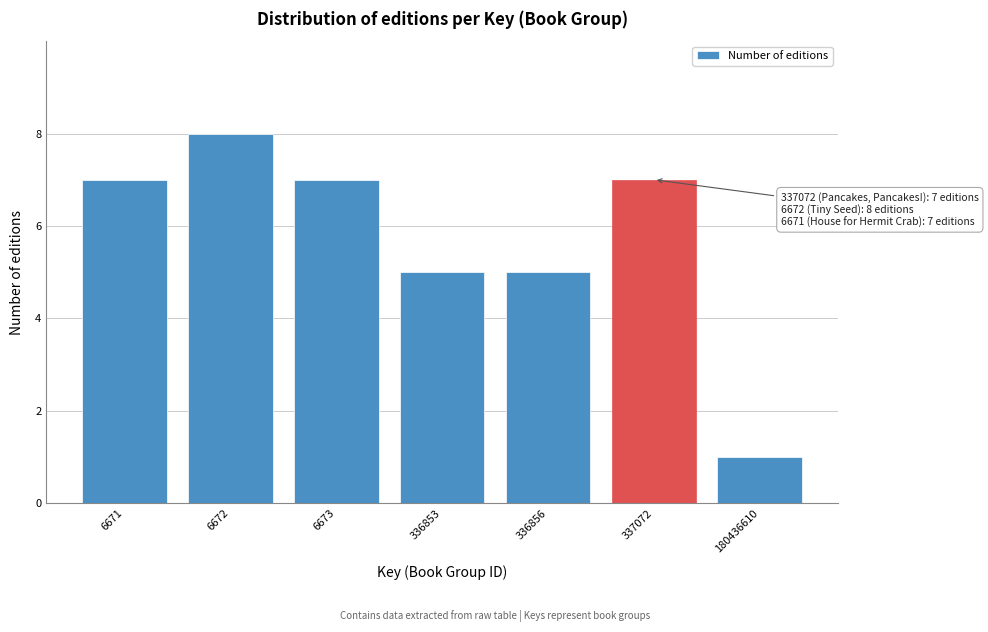

Reading right to left, transcribe all the data shown in this chart.

1	7	5	5	7	8	7